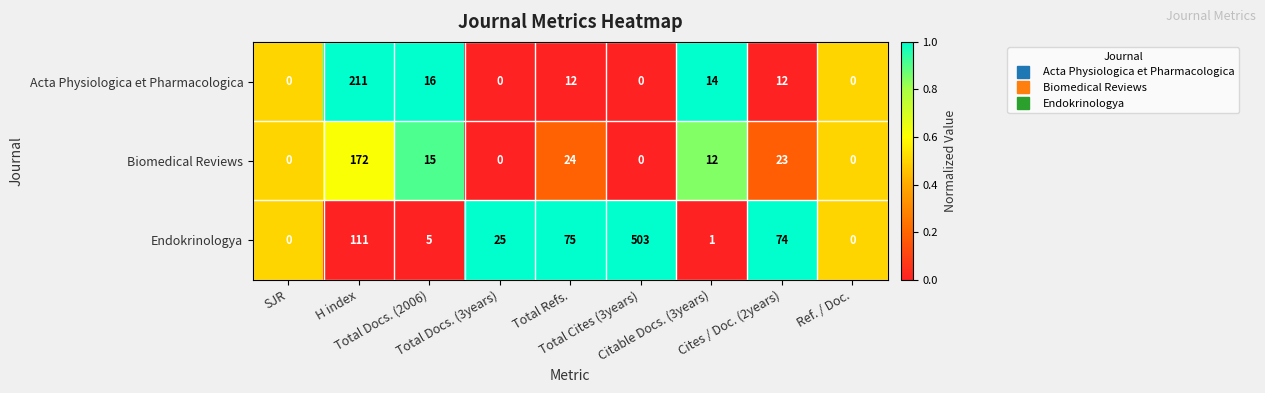

Which series has the largest range (max minus min)?

Endokrinologya